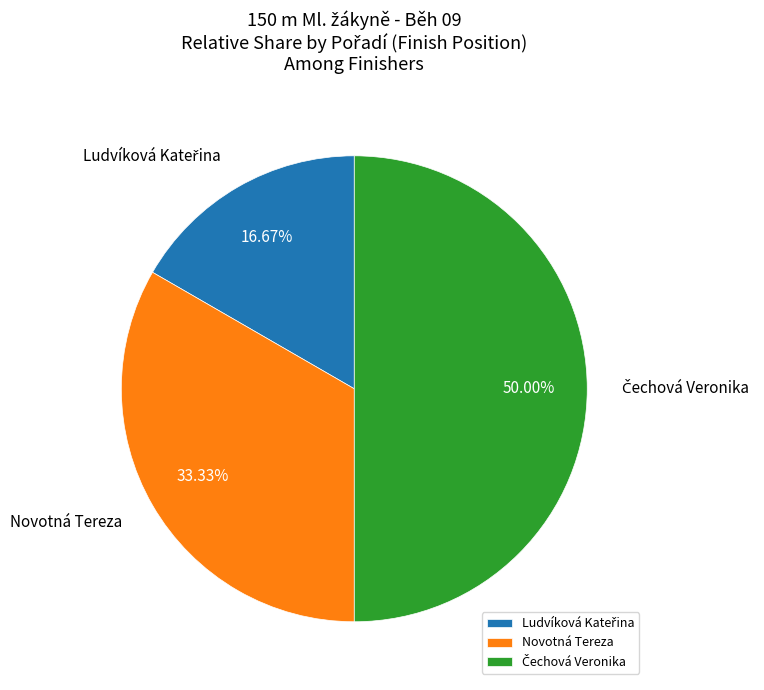

Does Novotná Tereza account for over 50% of the chart?

No